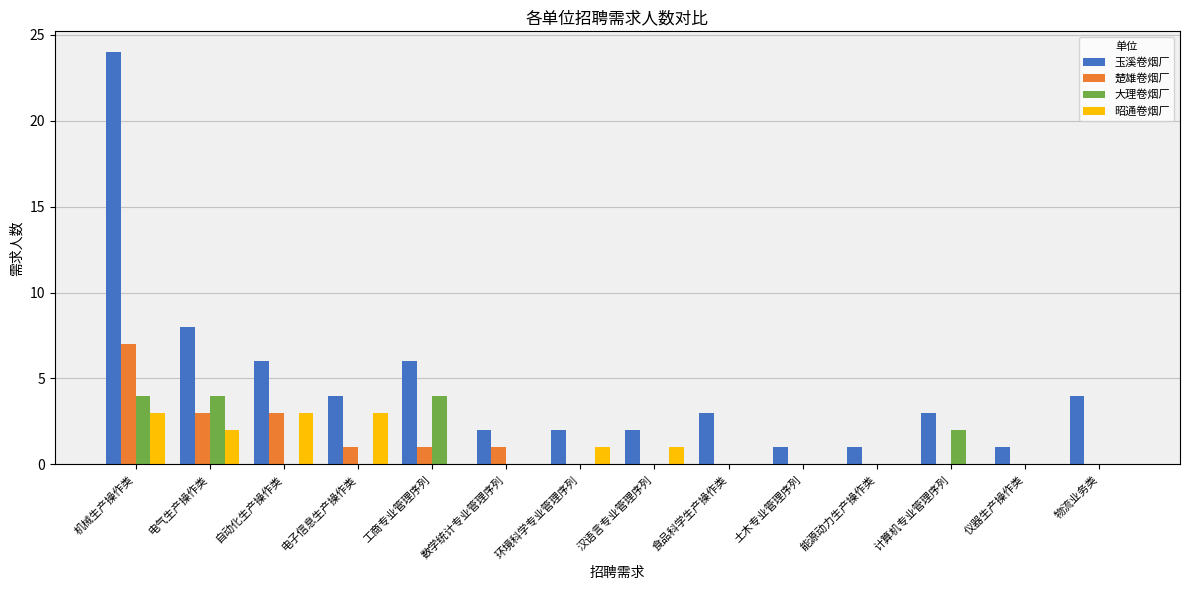

What is the maximum value shown in the chart?

24